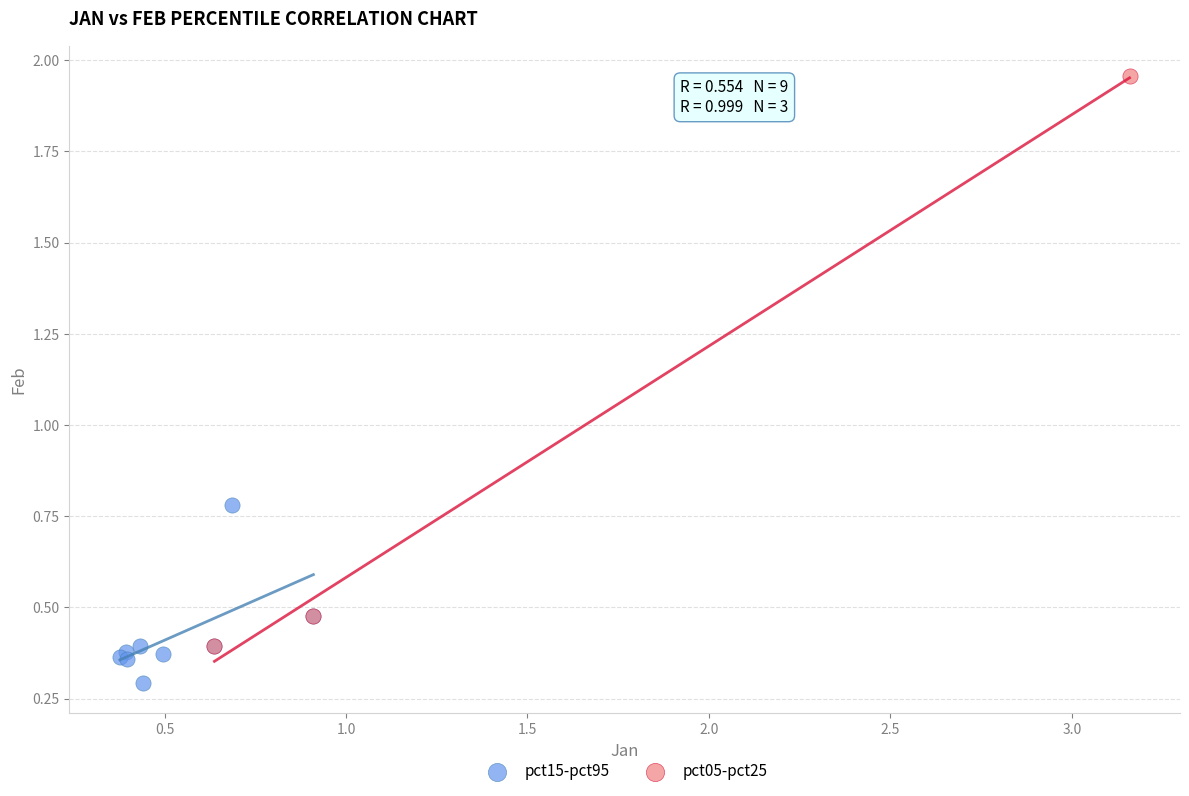

What are all the series names shown in the legend?

pct15-pct95, pct05-pct25